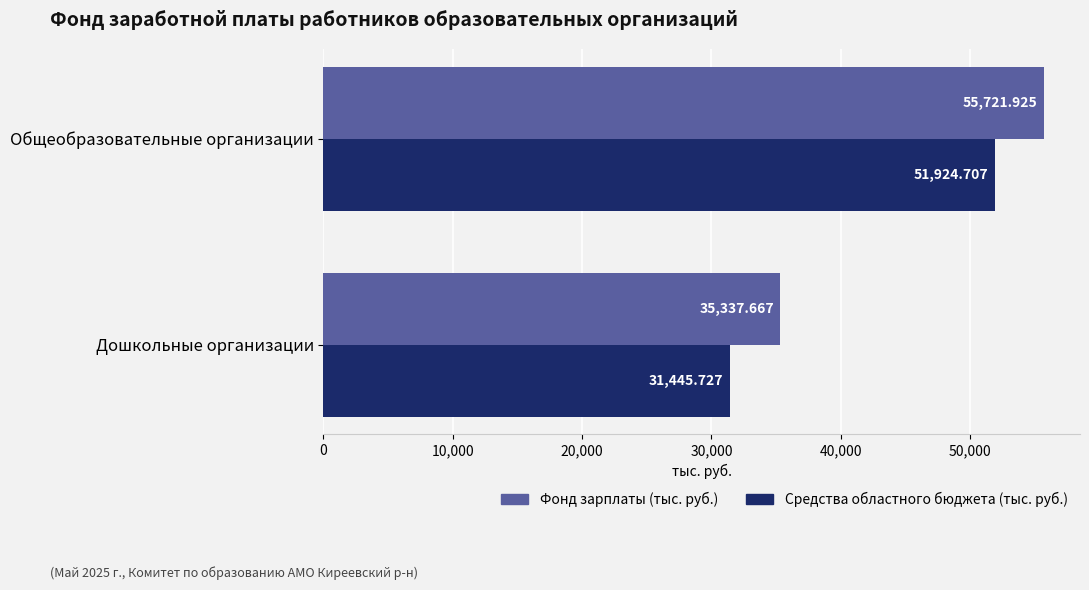

Which series has the largest range (max minus min)?

Средства областного бюджета (тыс. руб.)